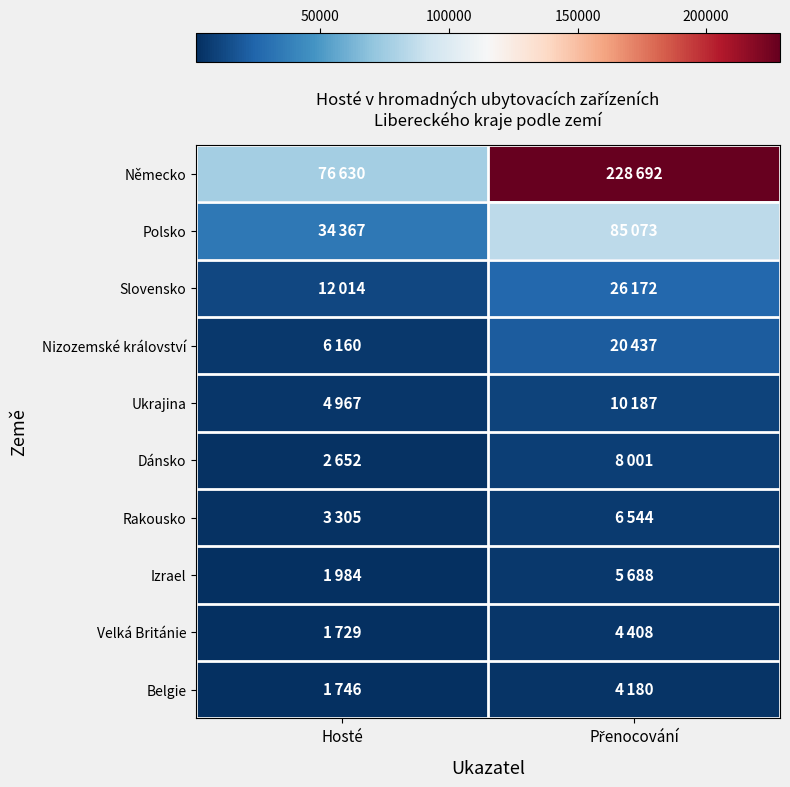

Reading left to right, extract all data points from this chart.

Německo: Hosté=76630	Přenocování=228692
Polsko: Hosté=34367	Přenocování=85073
Slovensko: Hosté=12014	Přenocování=26172
Nizozemské království: Hosté=6160	Přenocování=20437
Ukrajina: Hosté=4967	Přenocování=10187
Dánsko: Hosté=2652	Přenocování=8001
Rakousko: Hosté=3305	Přenocování=6544
Izrael: Hosté=1984	Přenocování=5688
Velká Británie: Hosté=1729	Přenocování=4408
Belgie: Hosté=1746	Přenocování=4180